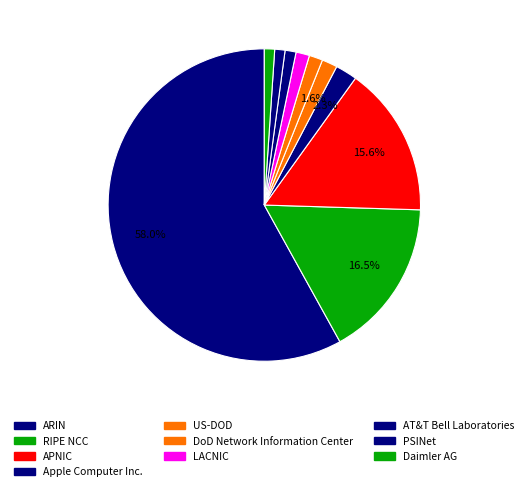

Does ARIN account for over 50% of the chart?

Yes